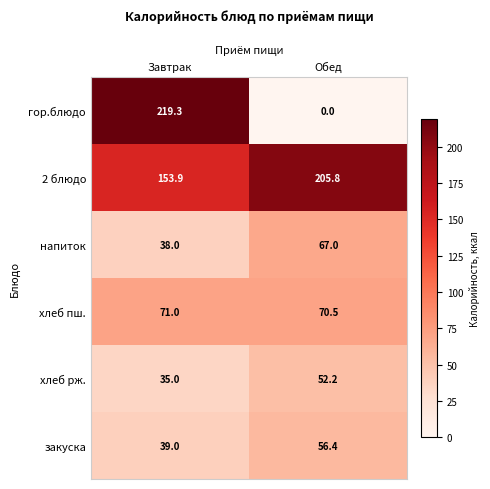

At which label is гор.блюдо closest to 109?

Обед